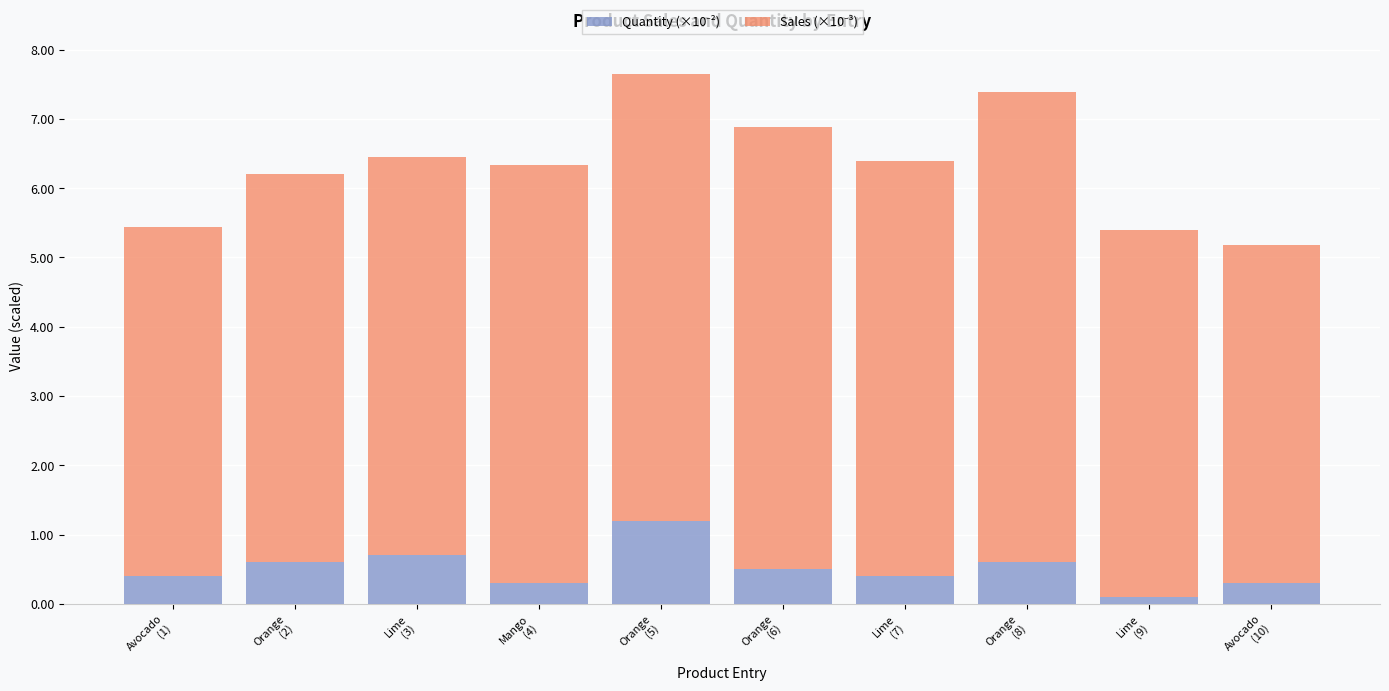

Does the chart contain any negative values?

No